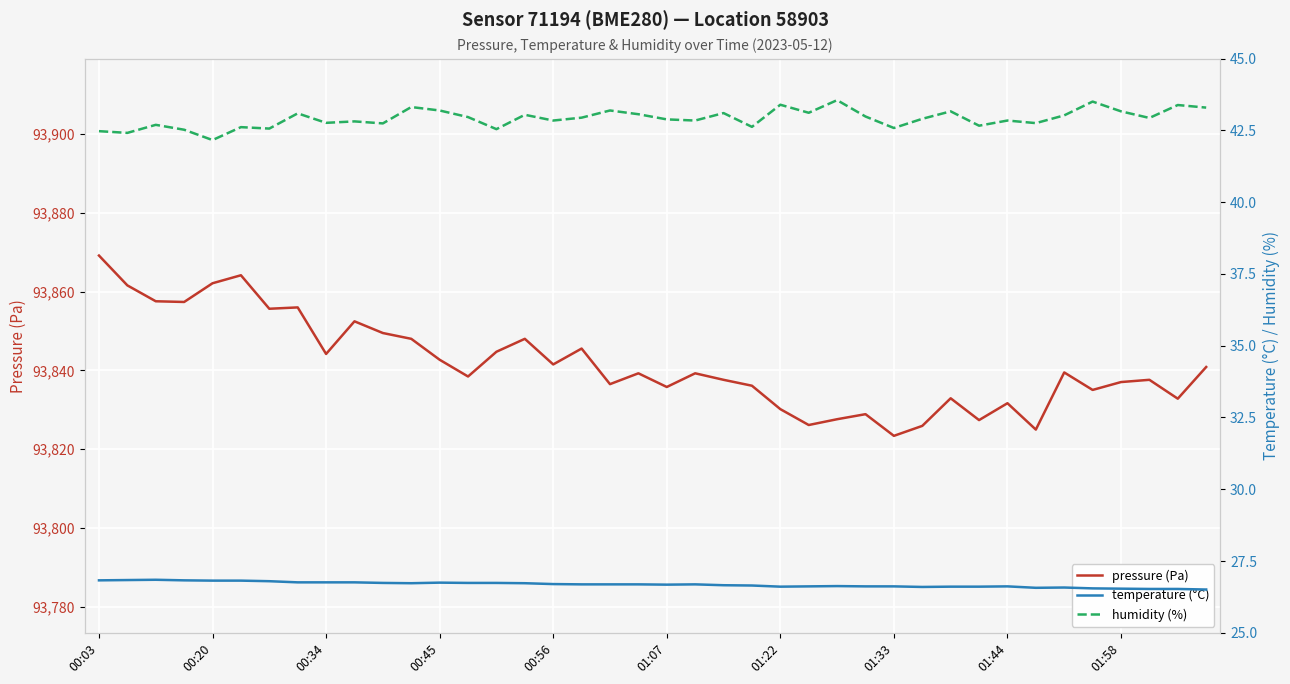

What is the approximate value of pressure (Pa) at 23?

93836.1